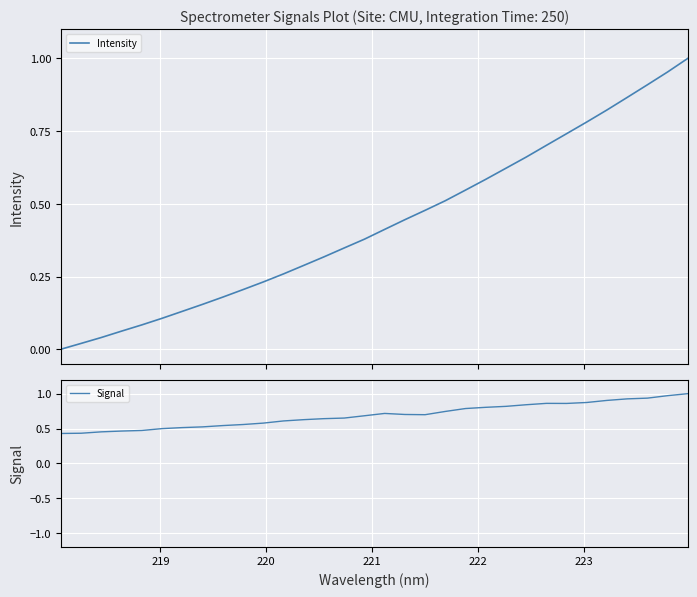

Count the number of data series in this chart.

2